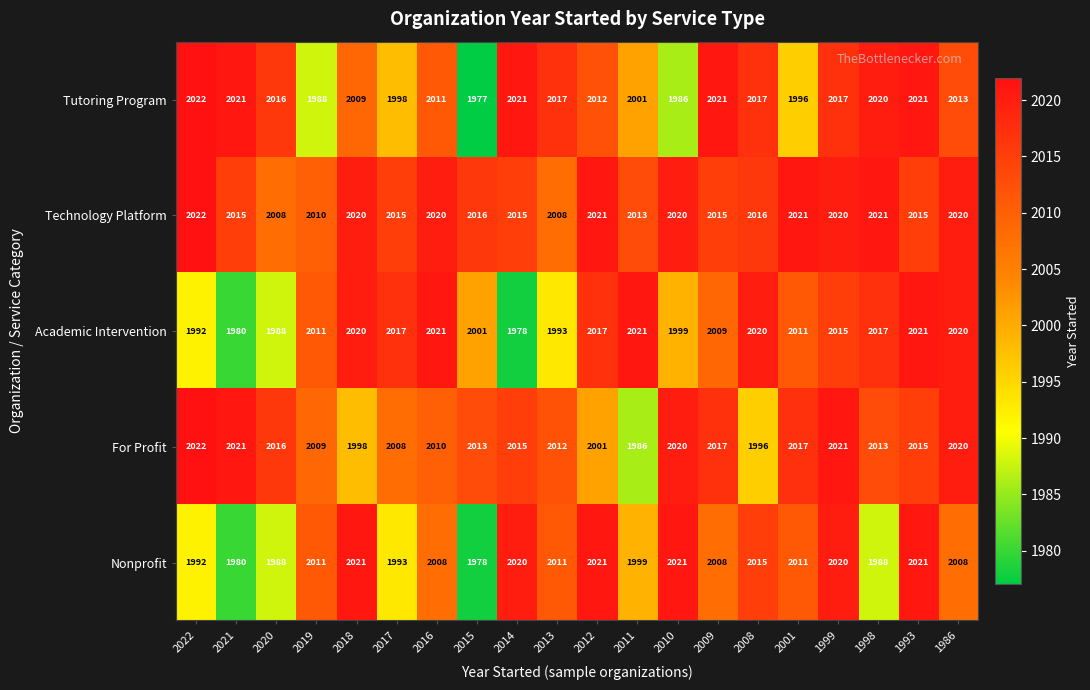

What is the difference between the highest and lowest values at 2015?

39